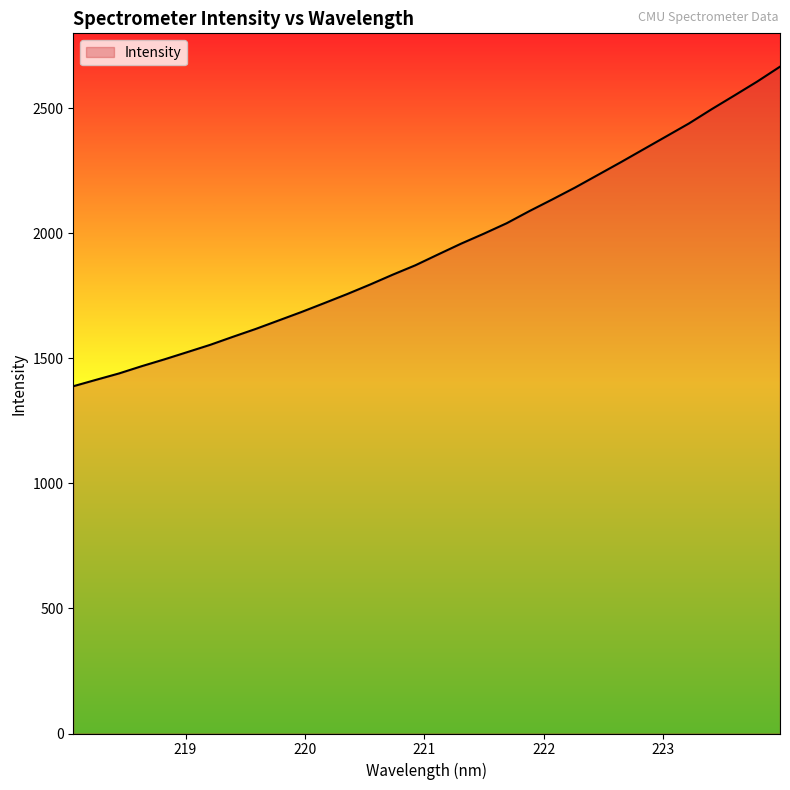

What is the greatest value displayed?

2666.4